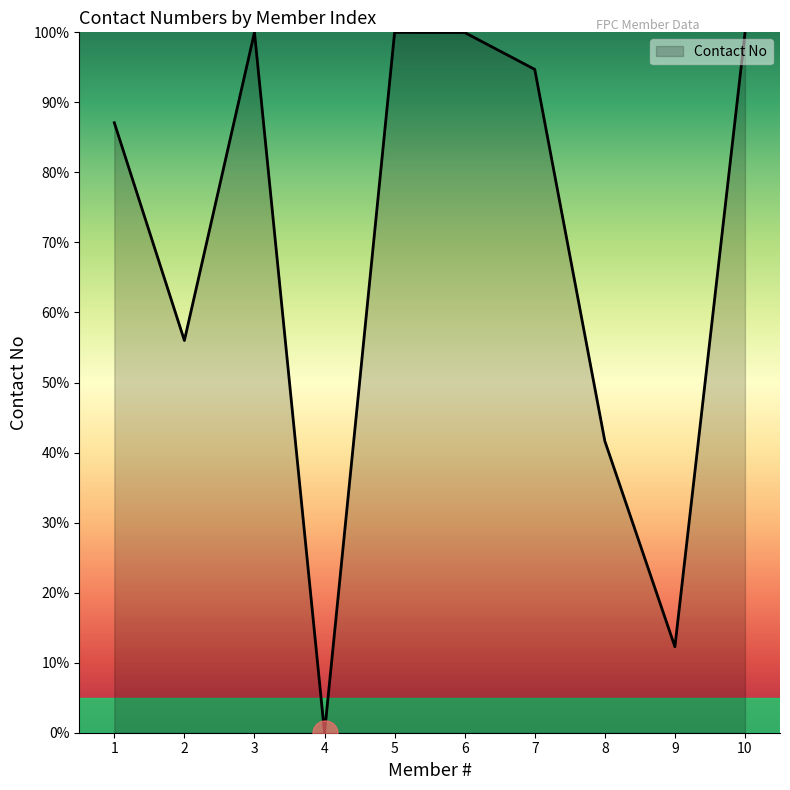

How many lines are shown in the chart?

1